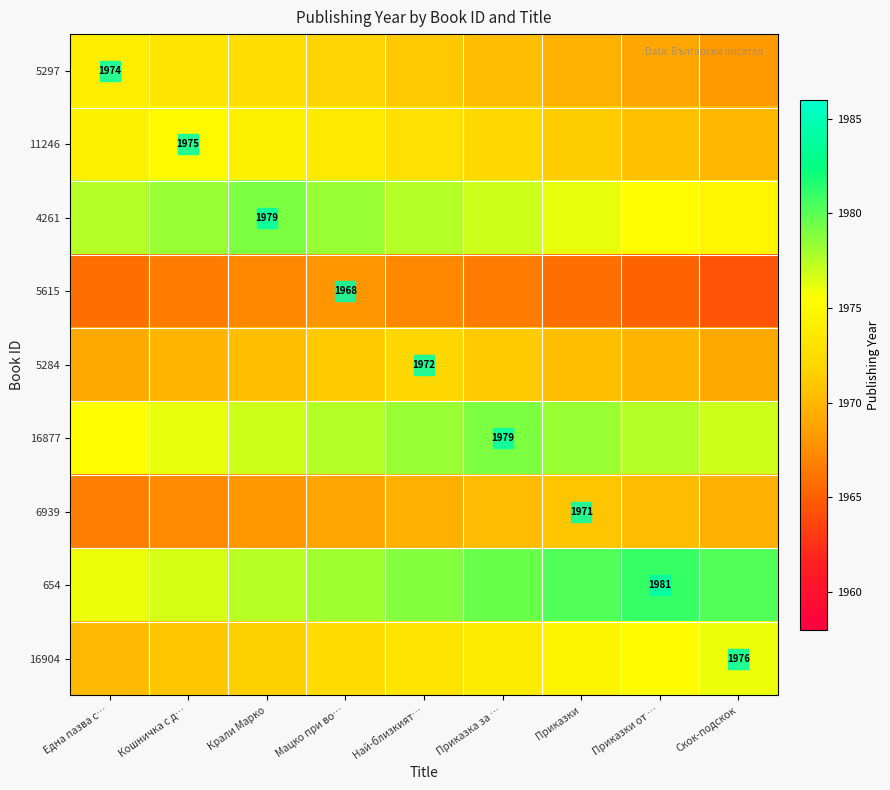

Which series has the widest spread of values?

5297